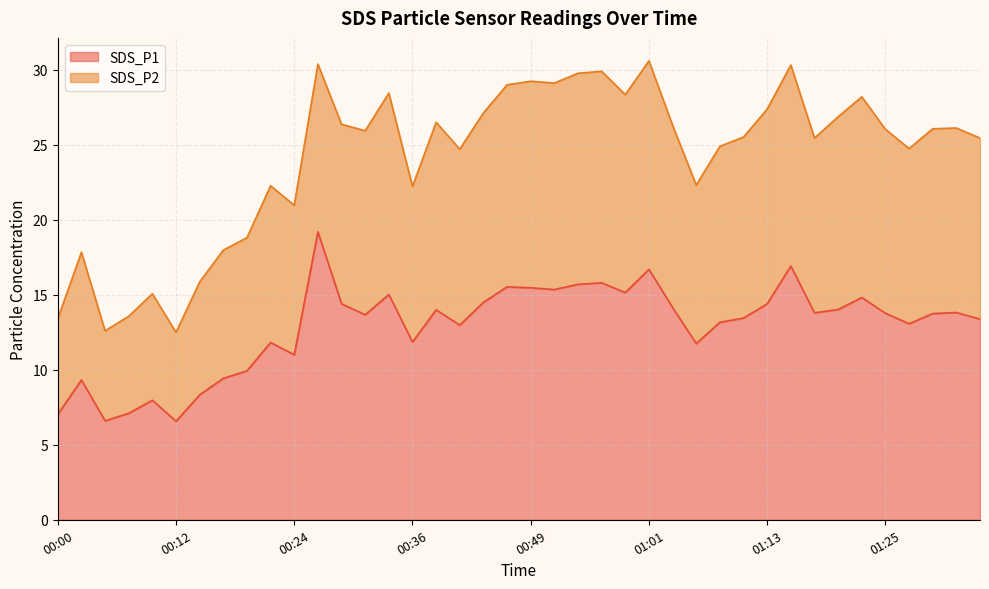

How many values are below 13?

14